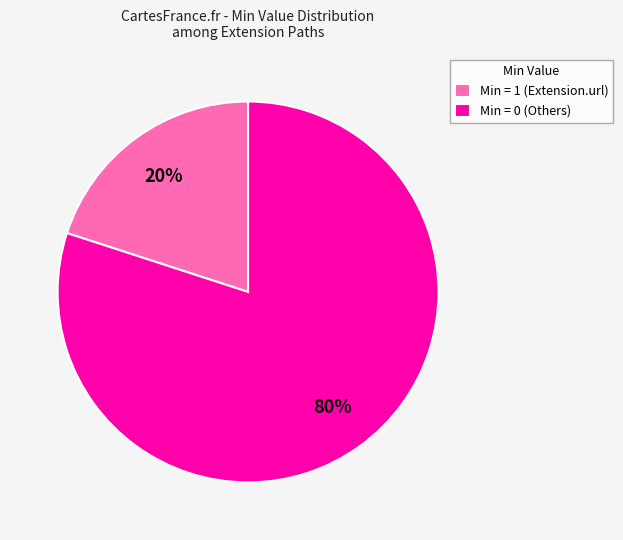

Is there a majority slice in this chart?

Yes